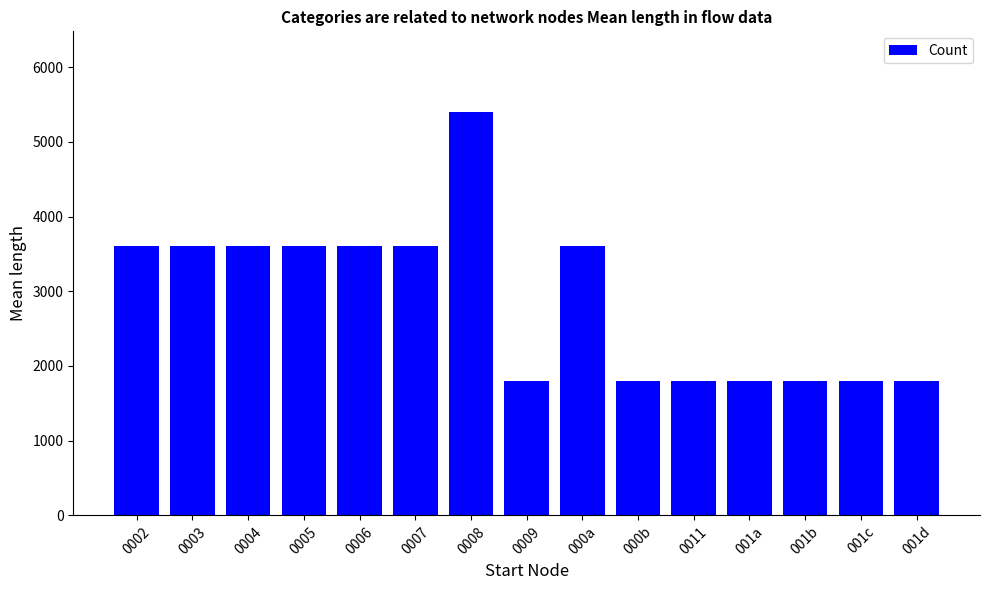

What is the label of the 2nd bar from the right?

001c